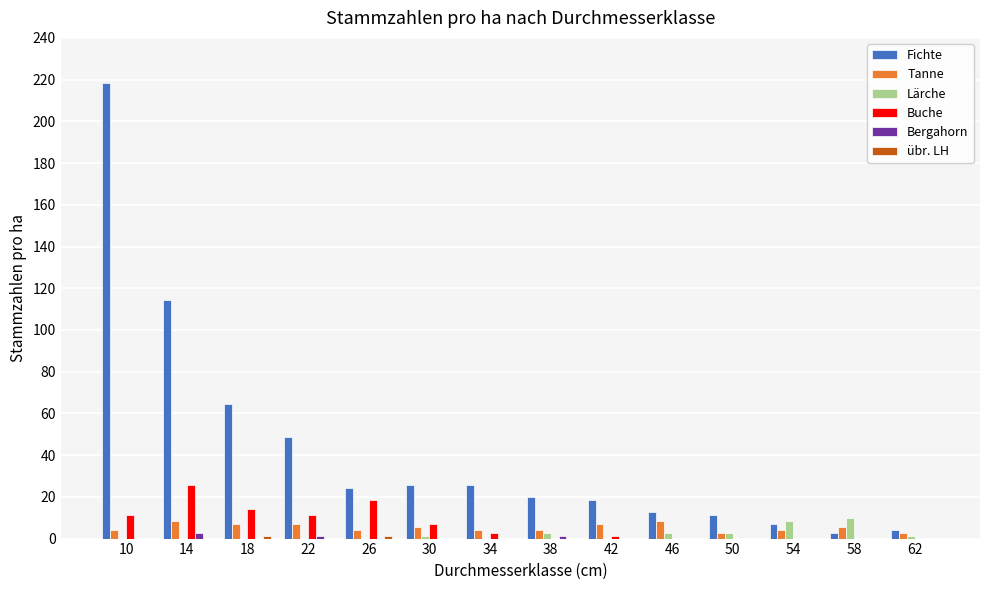

How many groups of bars are there?

14